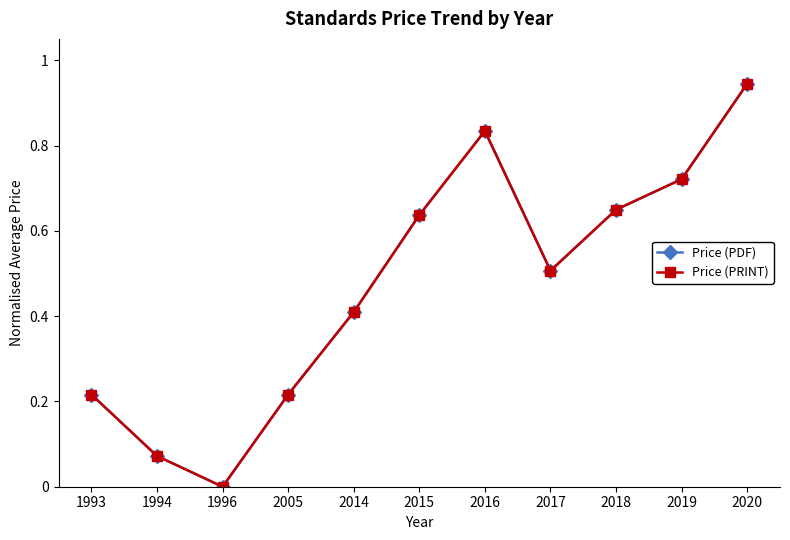

The Price (PRINT) series shows 0.2 at 1993. True or false?

True